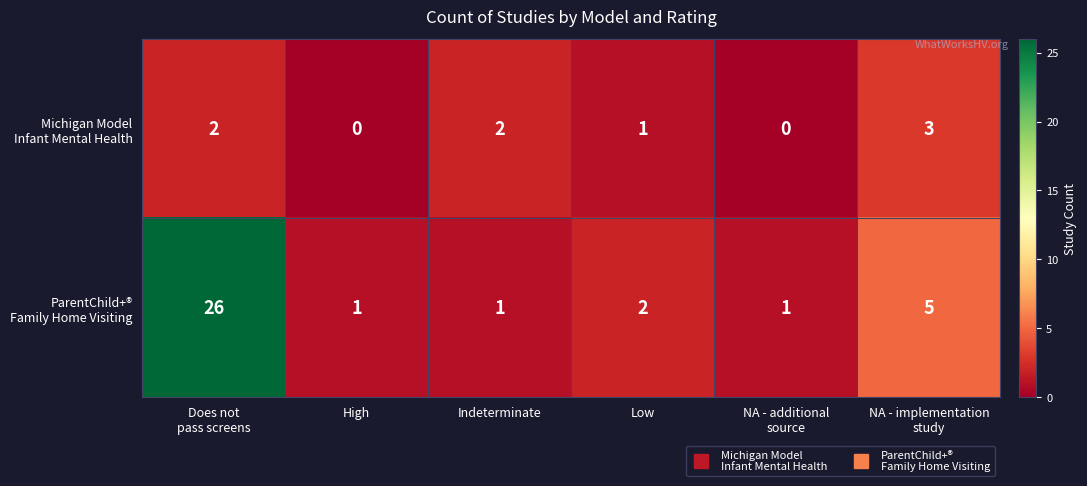

What is the total value across all series at Low?

3